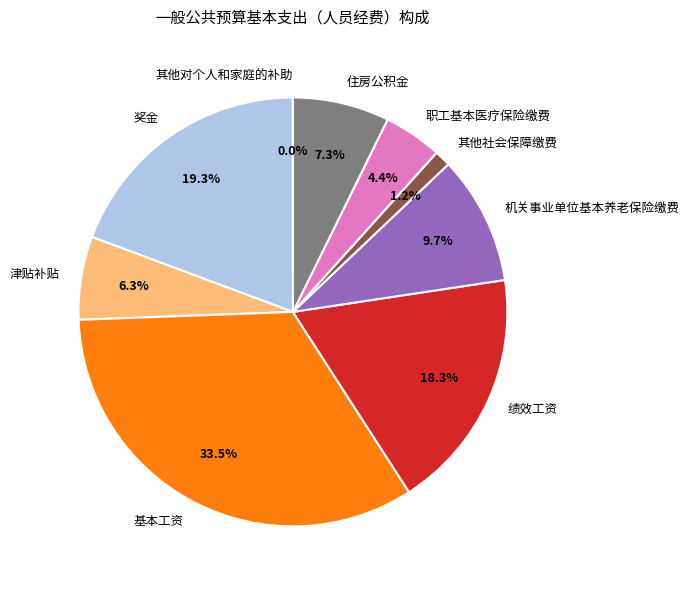

To the nearest percent, what percentage of the pie is 职工基本医疗保险缴费?

4%